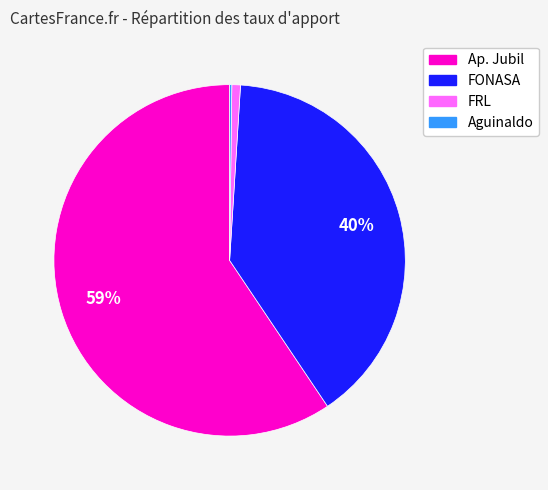

What percentage is the FONASA slice, to the nearest percent?

40%